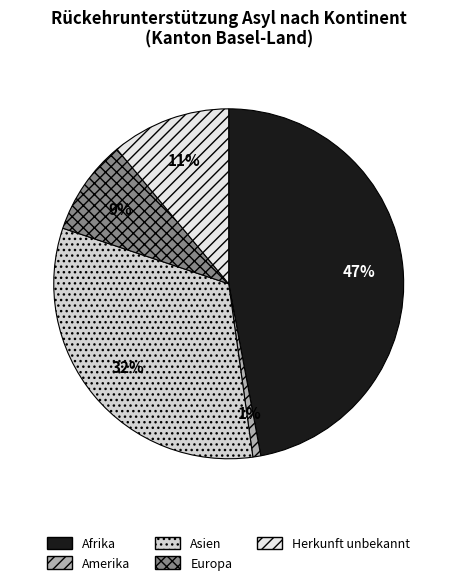

Is it true that Amerika is 14% of the pie?

False